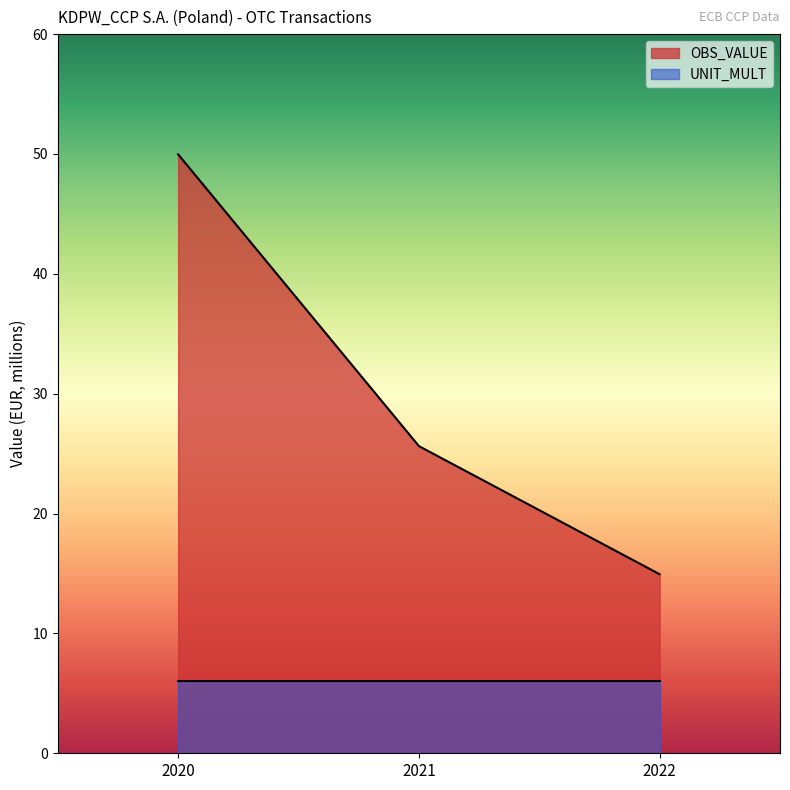

Where does the data first go above 25?

2020